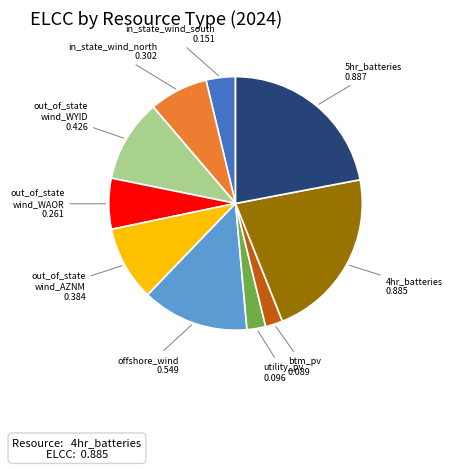

Does any single category account for the majority?

No